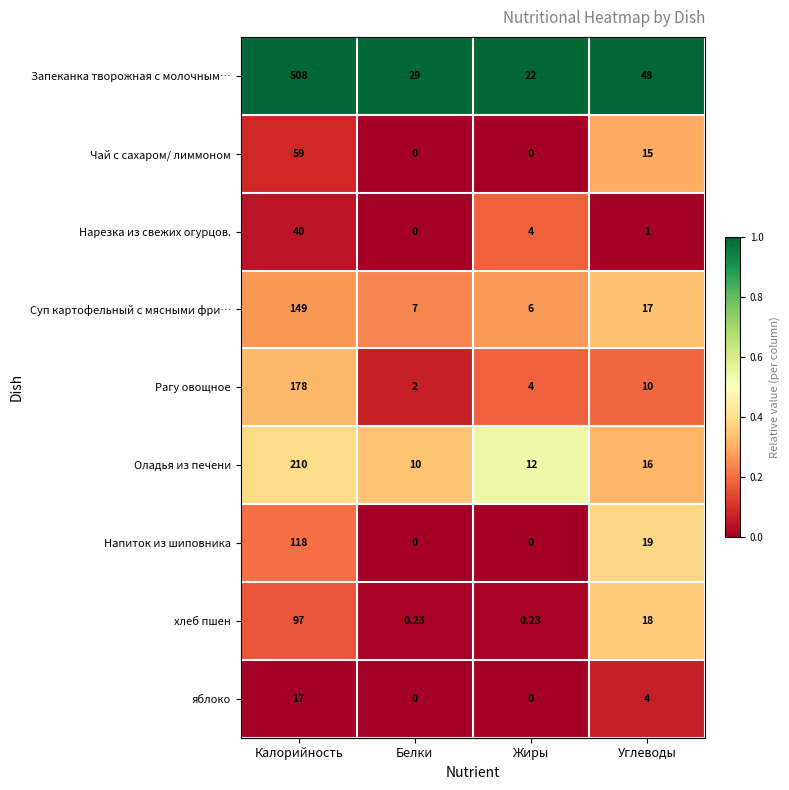

At which label is Напиток из шиповника closest to 59?

Углеводы